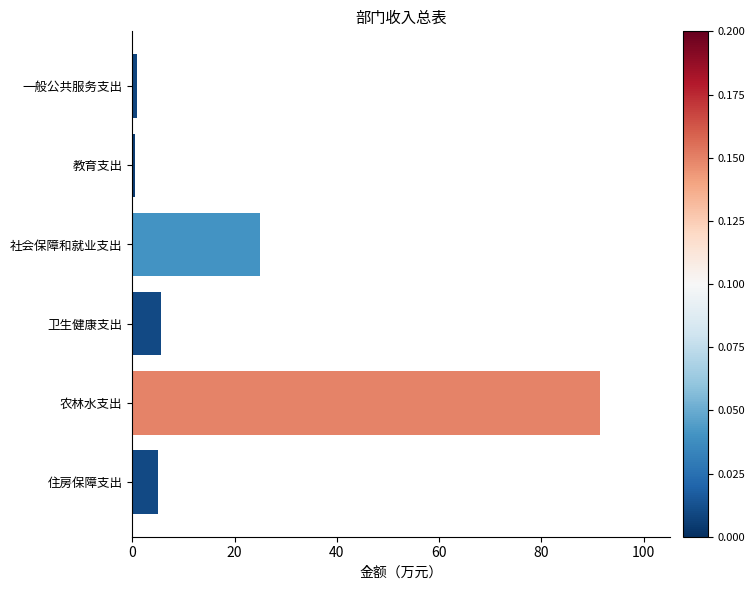

What is the average value?

21.4